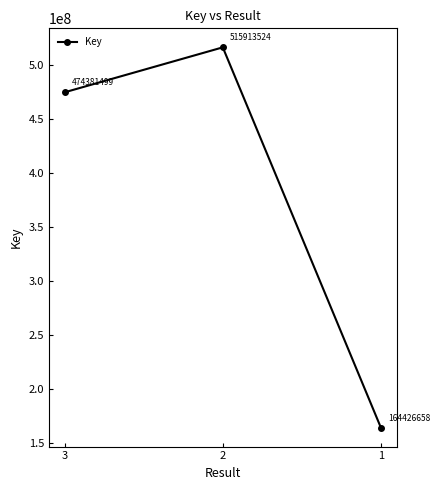

How many values are between 164426658 and 515913524?

3